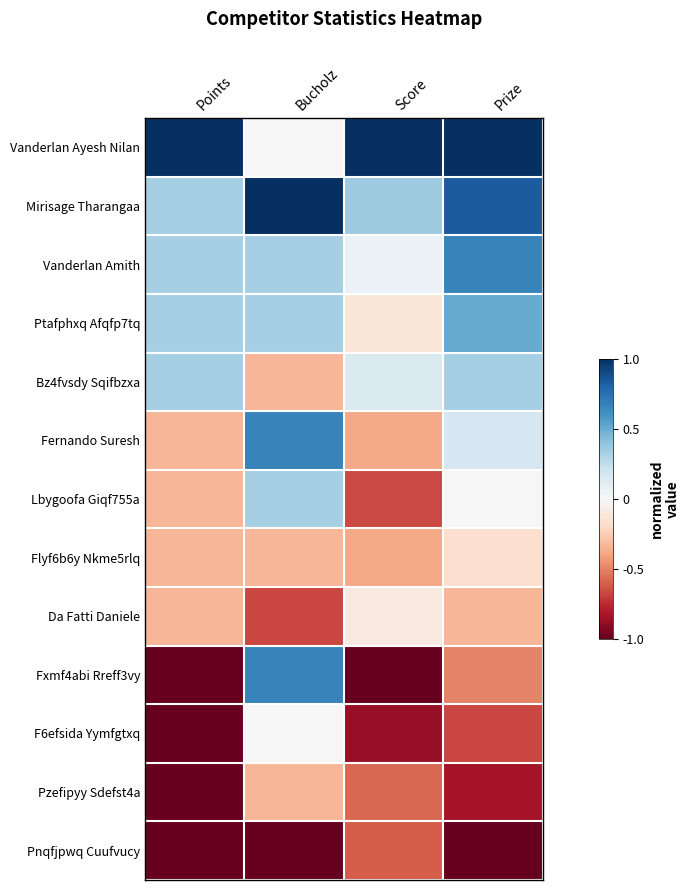

At which category is the sum across all series the highest?

Bucholz